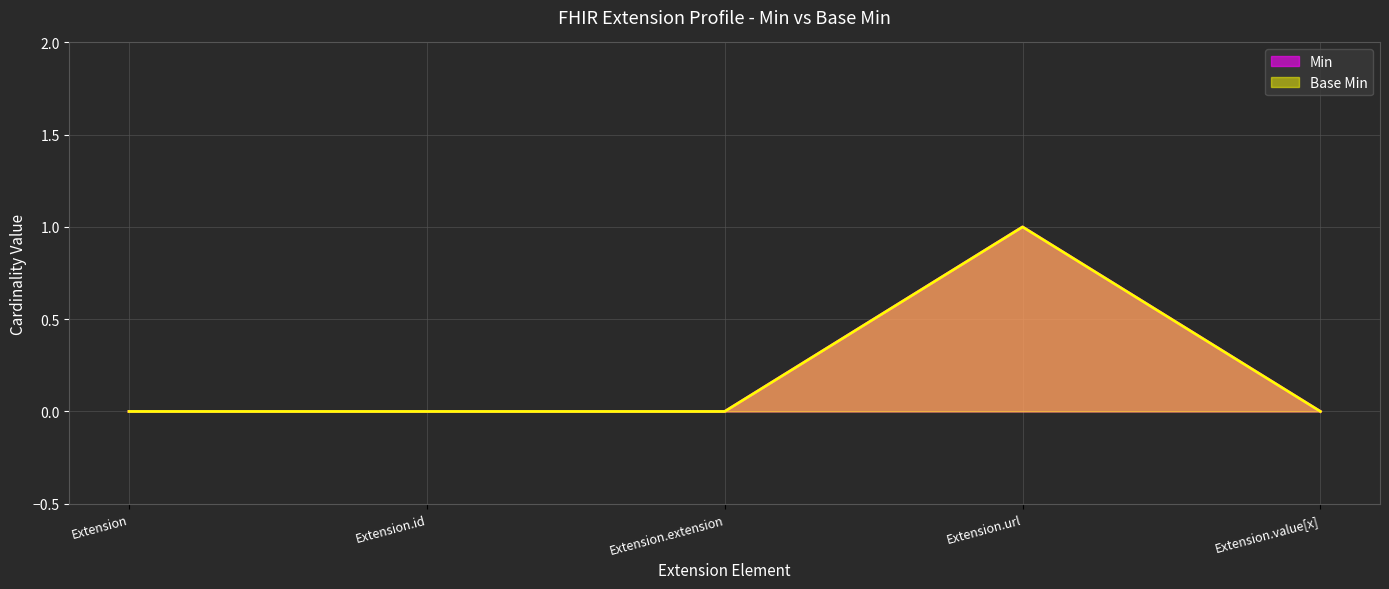

Rank the series by their maximum value, from lowest to highest.

Min, Base Min